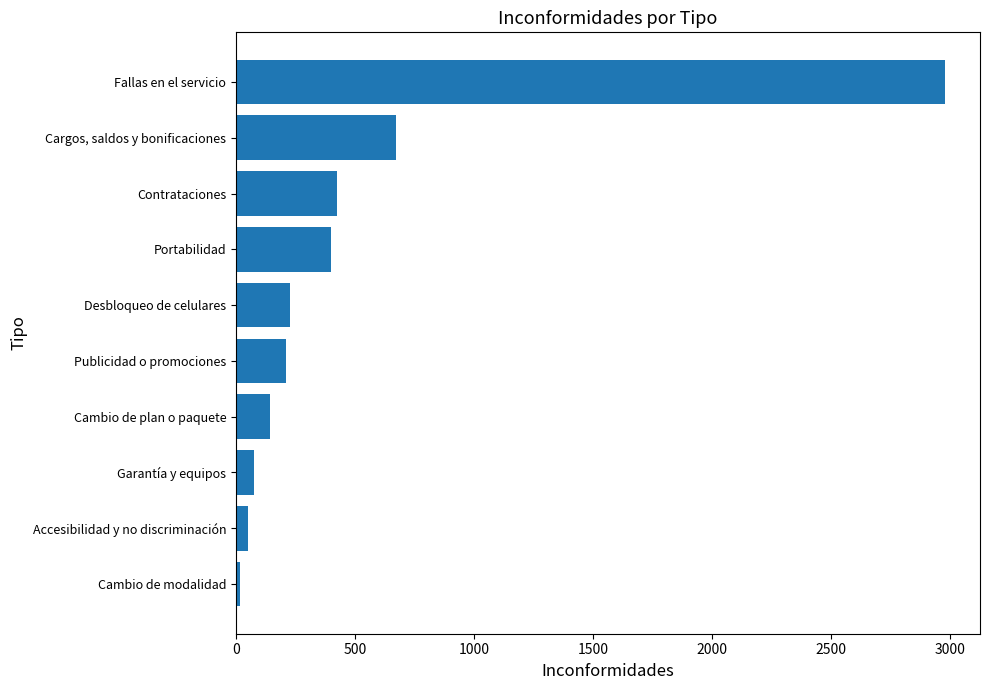

The chart shows a value of 426 at Contrataciones. True or false?

True